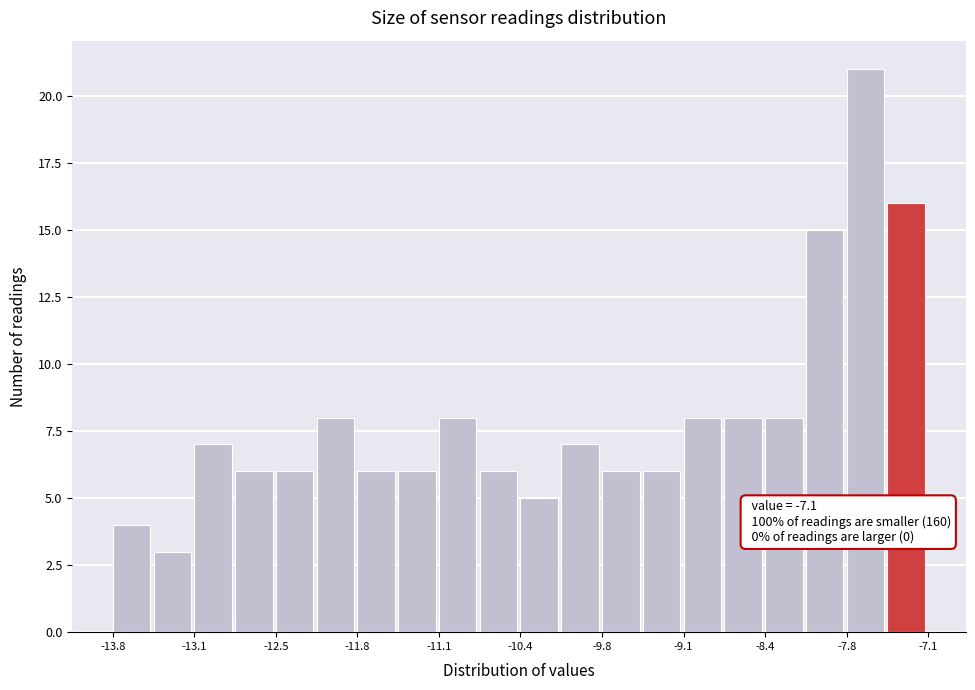

Read against the x-axis, roughly where is the centre of the tallest bar?

-7.6